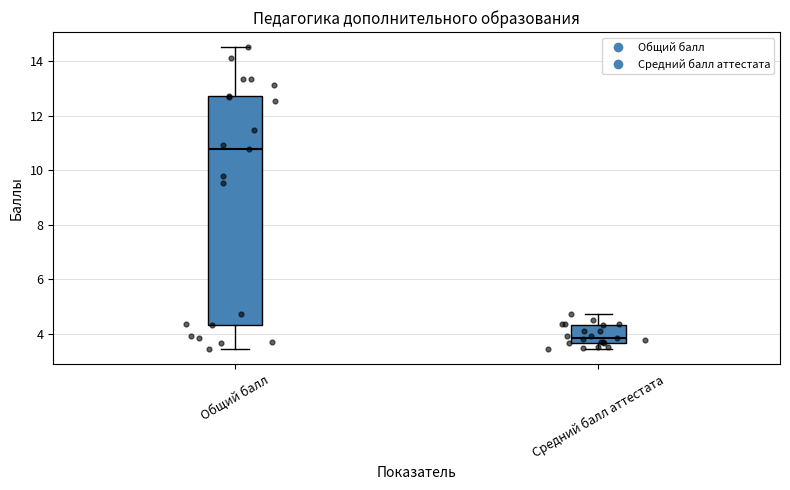

Reading left to right, read every box against the y-axis: the position of its median line, the range the box covers, and the ends of its whiskers. The values are not printed on the chart, so give them approximately, as read against the axis.

Общий балл: median 10.8, box 4.4 to 12.8, whiskers 3.4 to 14.6
Средний балл аттестата: median 3.8, box 3.6 to 4.4, whiskers 3.4 to 4.8